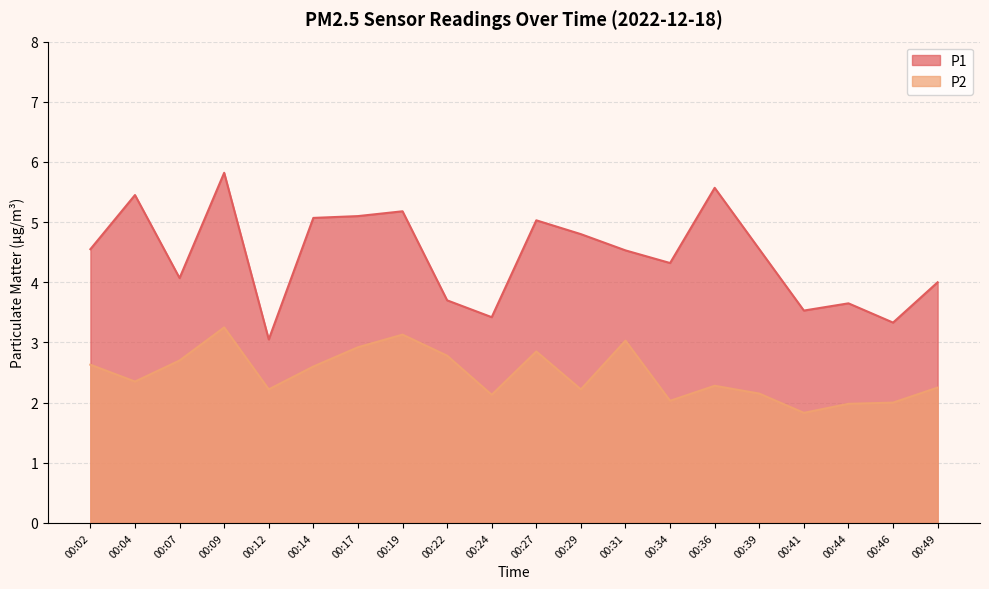

What is the value of the P1 point at the 7th from the left?

5.1